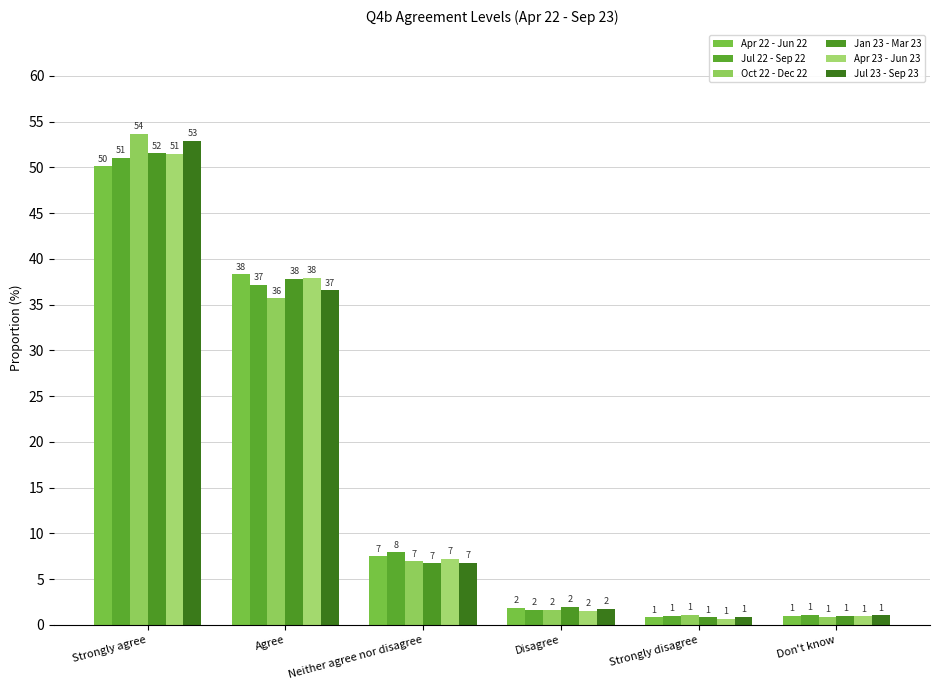

Reading right to left, what are all the values shown in this chart?

Apr 22 - Jun 22: 1.0	0.8	1.9	7.5	38.3	50.1
Jul 22 - Sep 22: 1.1	1.0	1.7	7.9	37.2	51.0
Oct 22 - Dec 22: 0.9	1.1	1.7	7.0	35.7	53.7
Jan 23 - Mar 23: 1.0	0.8	2.0	6.7	37.8	51.5
Apr 23 - Jun 23: 0.9	0.7	1.6	7.2	38.0	51.5
Jul 23 - Sep 23: 1.0	0.9	1.7	6.7	36.6	52.9